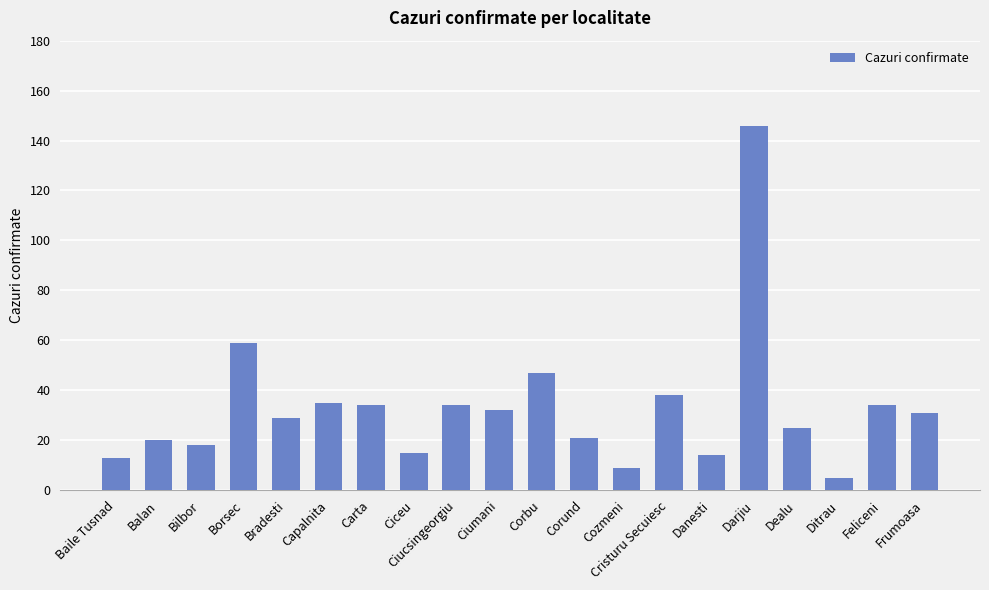

Approximately how many times larger is the value at Ciucsingeorgiu compared to Corund?

1.6